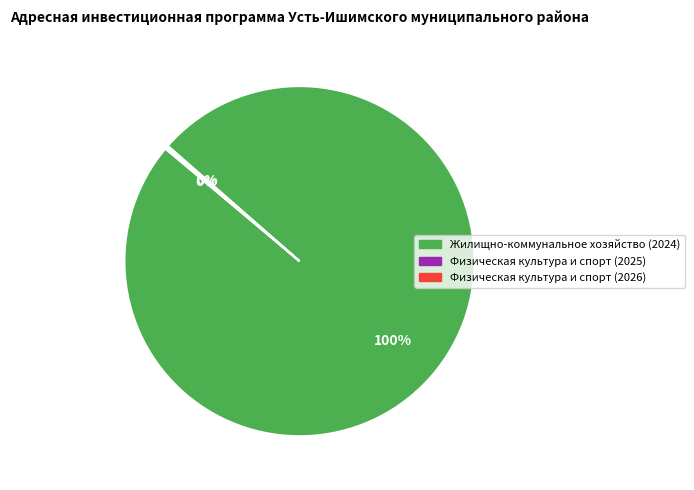

Is there any slice that represents more than half of the pie?

Yes